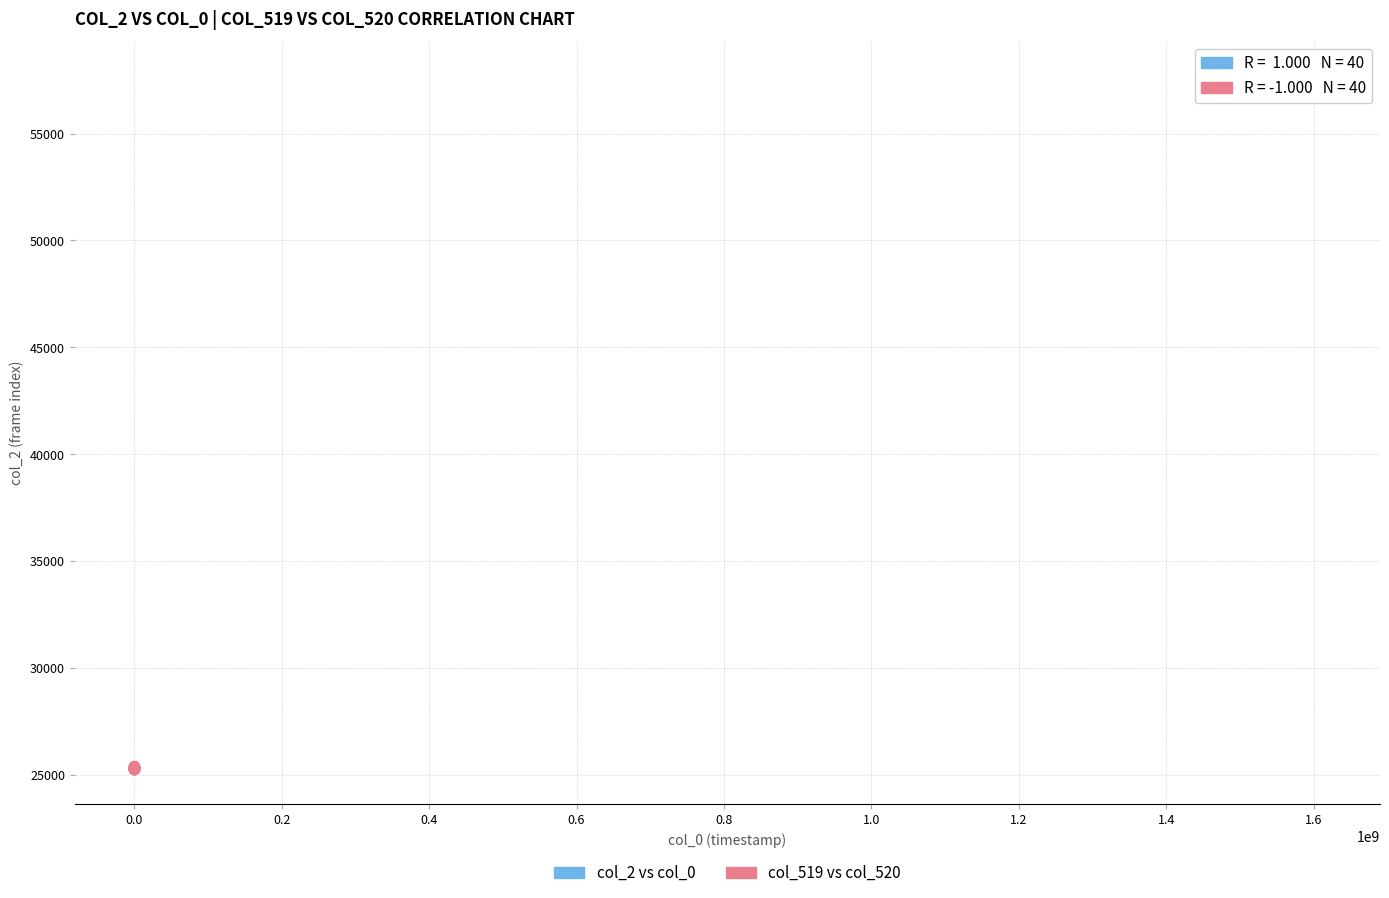

Which series has the widest spread of Y values?

col_519 vs col_520